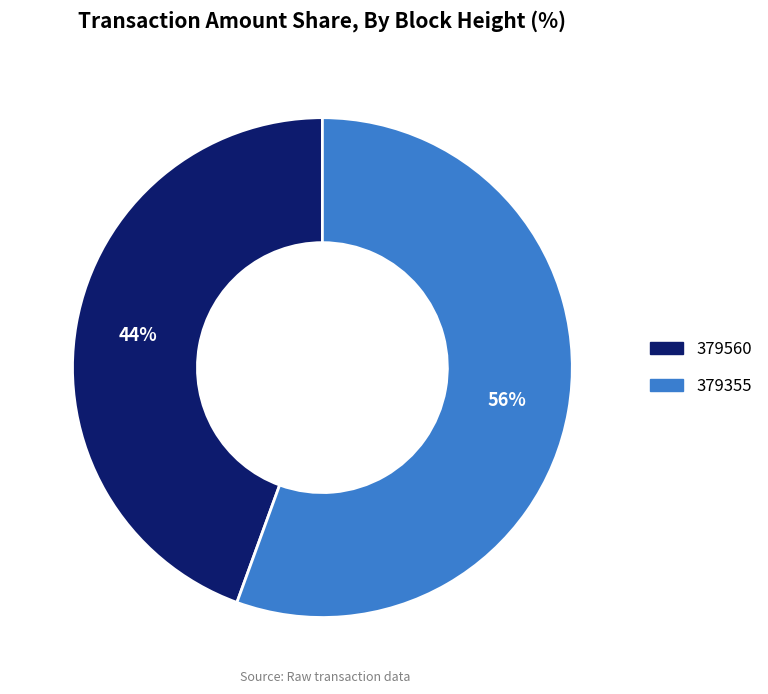

Is there a majority slice in this chart?

Yes